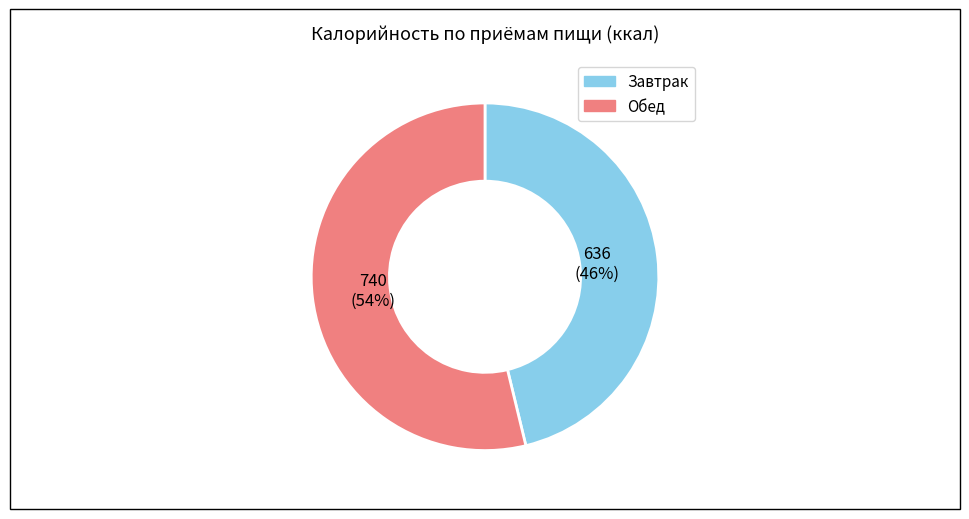

To the nearest percent, what is the difference between the largest and smallest slice percentages?

8%